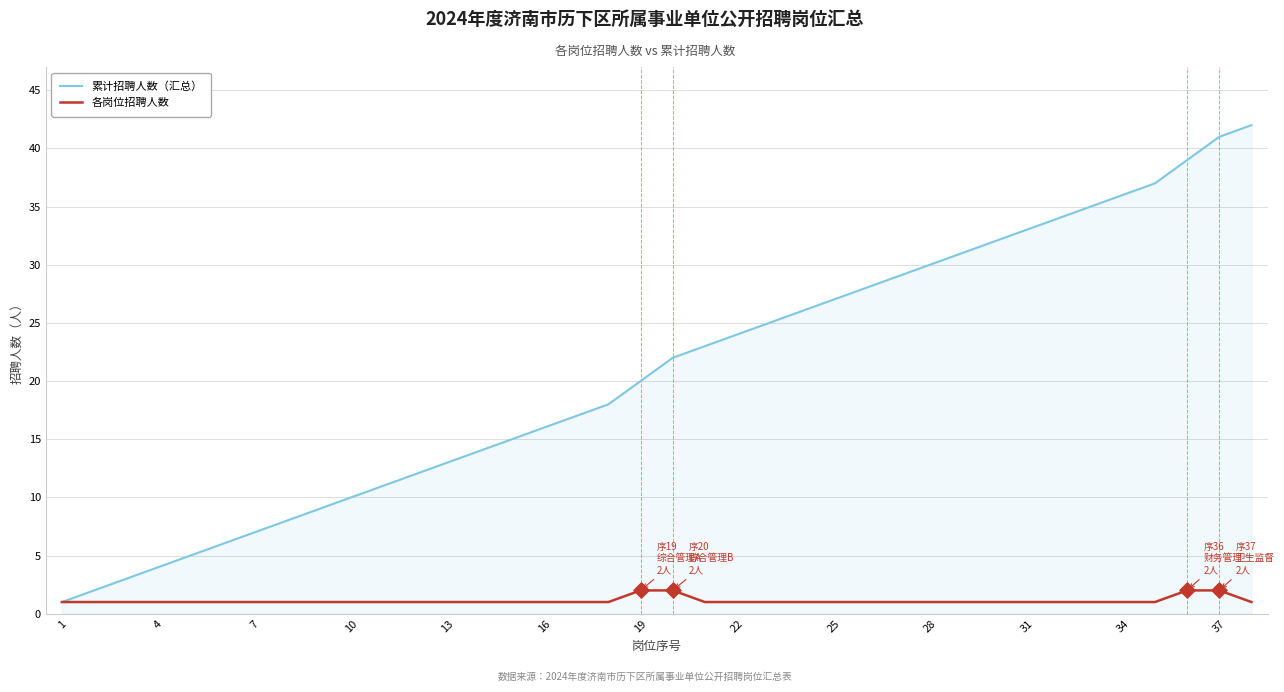

Which series has the widest spread of values?

累计招聘人数（汇总）